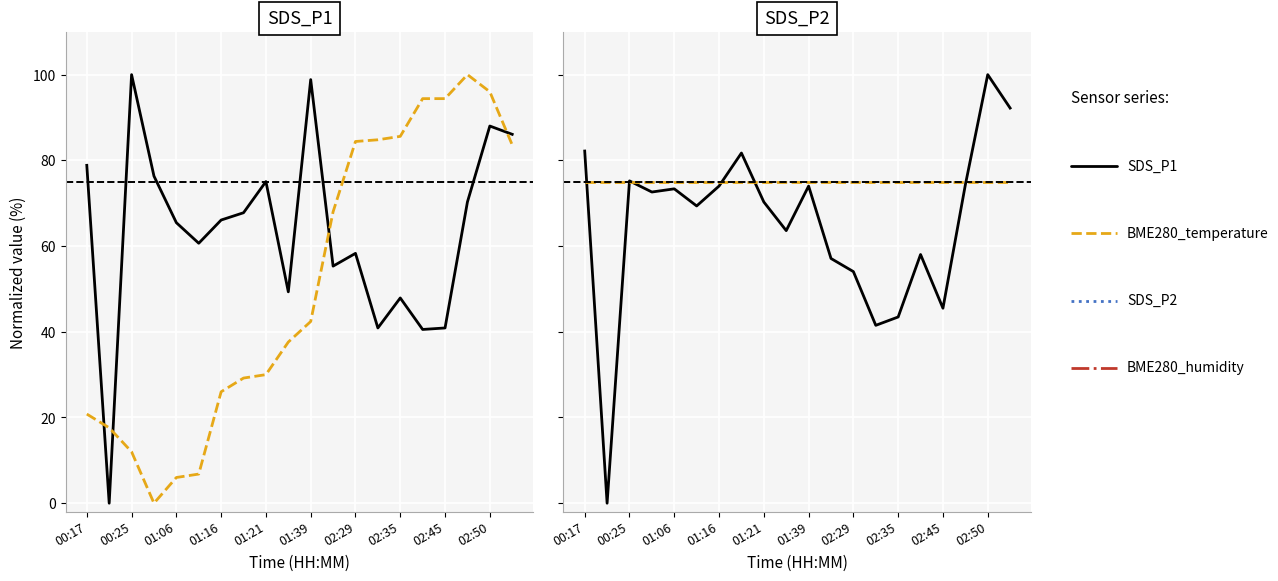

The value of SDS_P2 at 02:50 is 42.7. True or false?

False